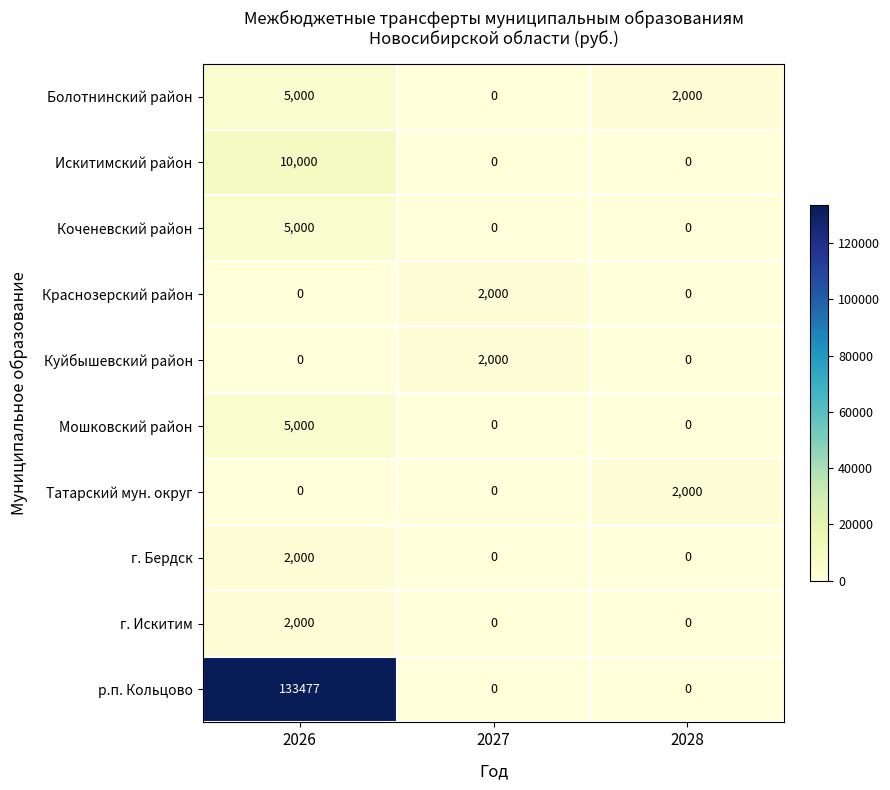

Is it true that г. Бердск equals 2000 at 2026?

True